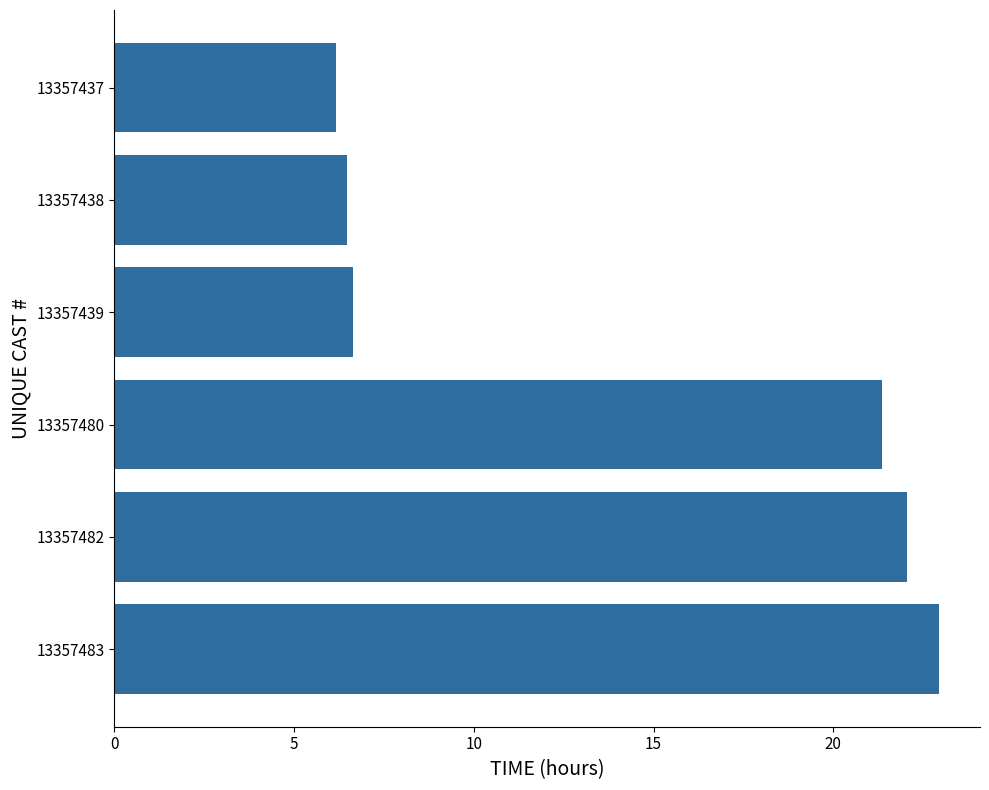

What is the average value?

14.3